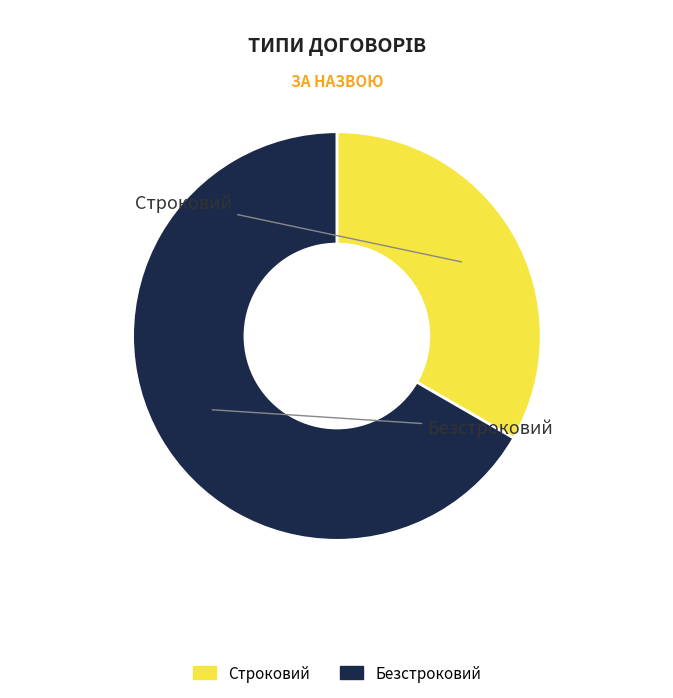

Is there a majority slice in this chart?

Yes